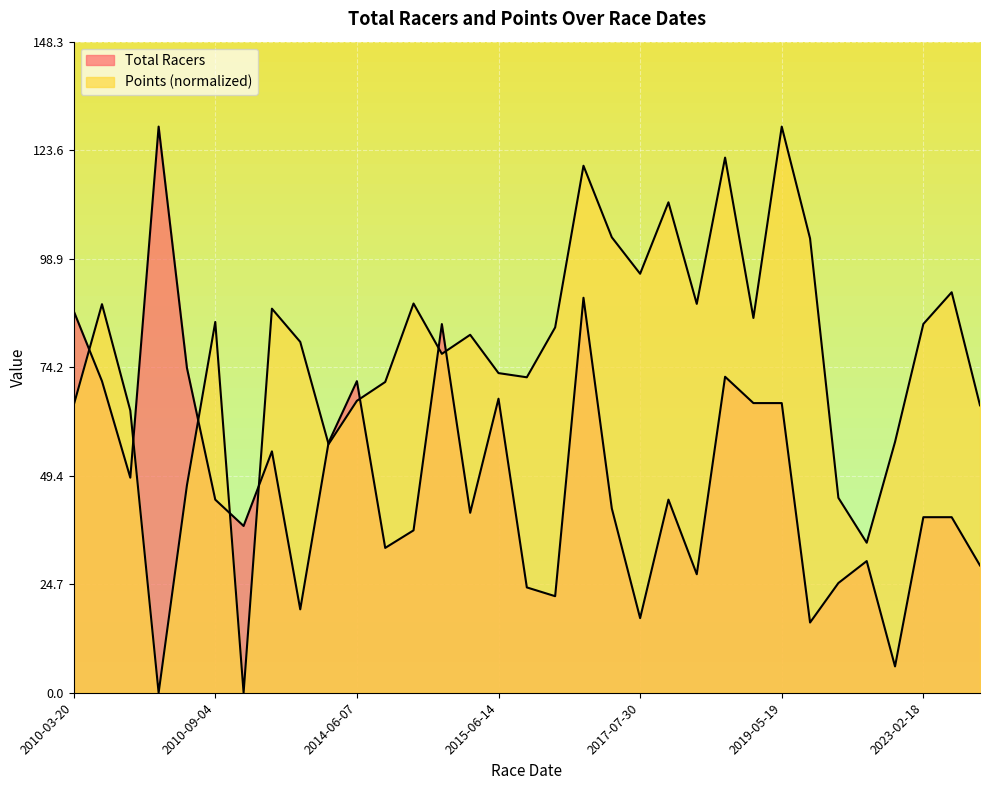

Where is Total Racers nearest to the value 67?

2015-06-14